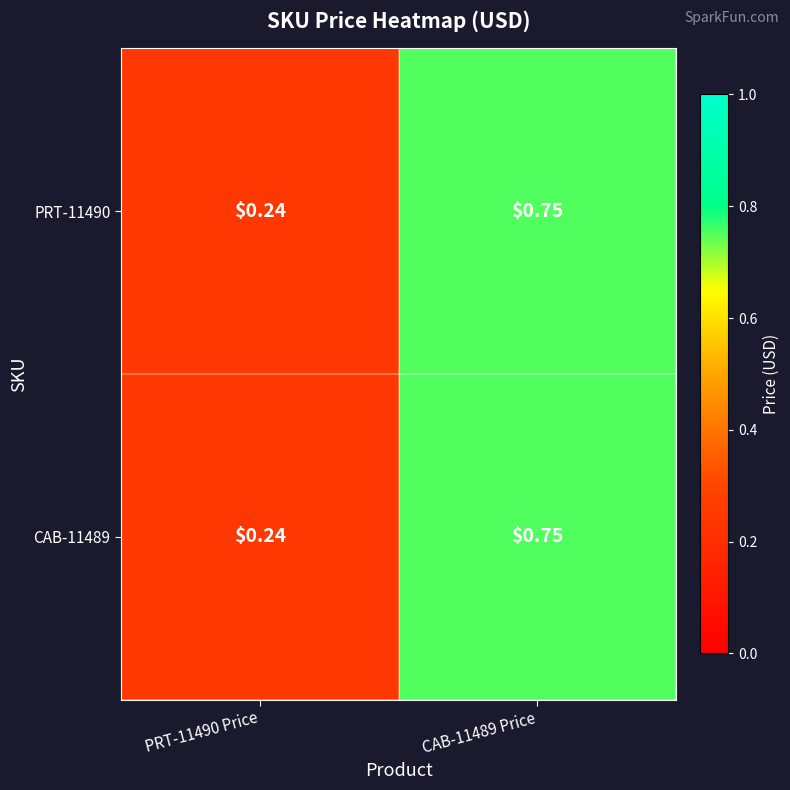

How many categories are shown in the chart?

2